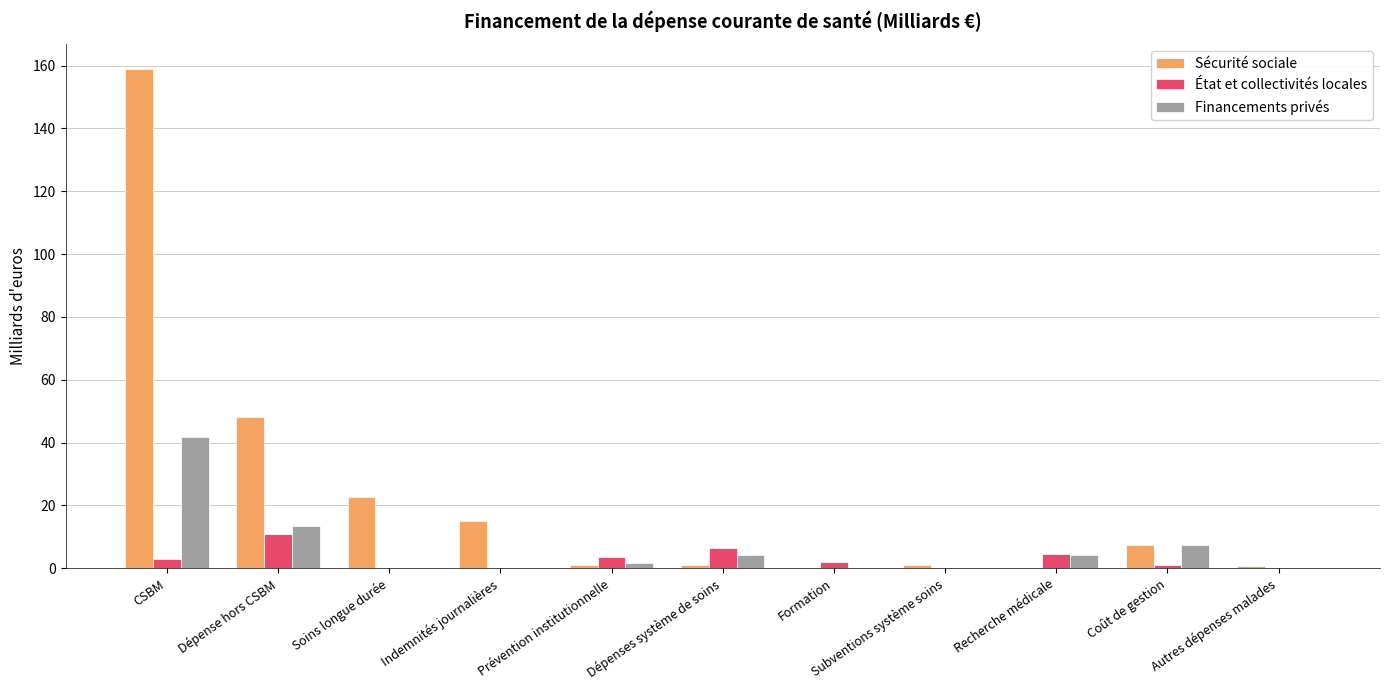

True or false: Financements privés has a value of 1.6 at Prévention institutionnelle.

True